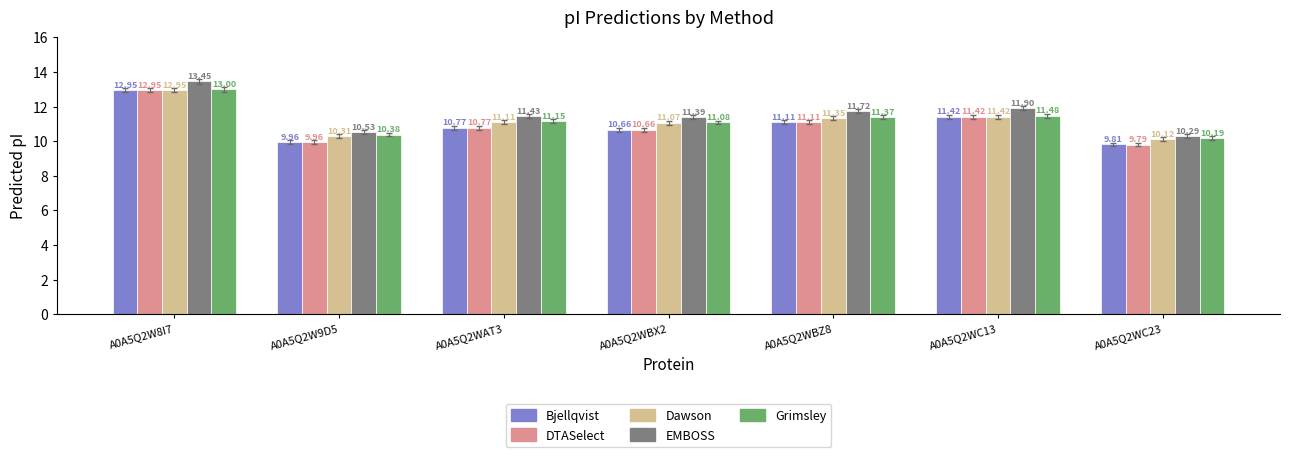

What is the spread (max minus min) of values at A0A5Q2W8I7?

0.5